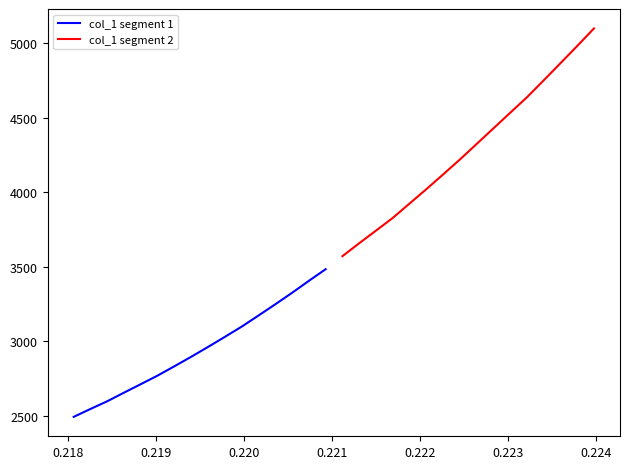

What is the sum of all col_1 segment 1 values?

47207.8